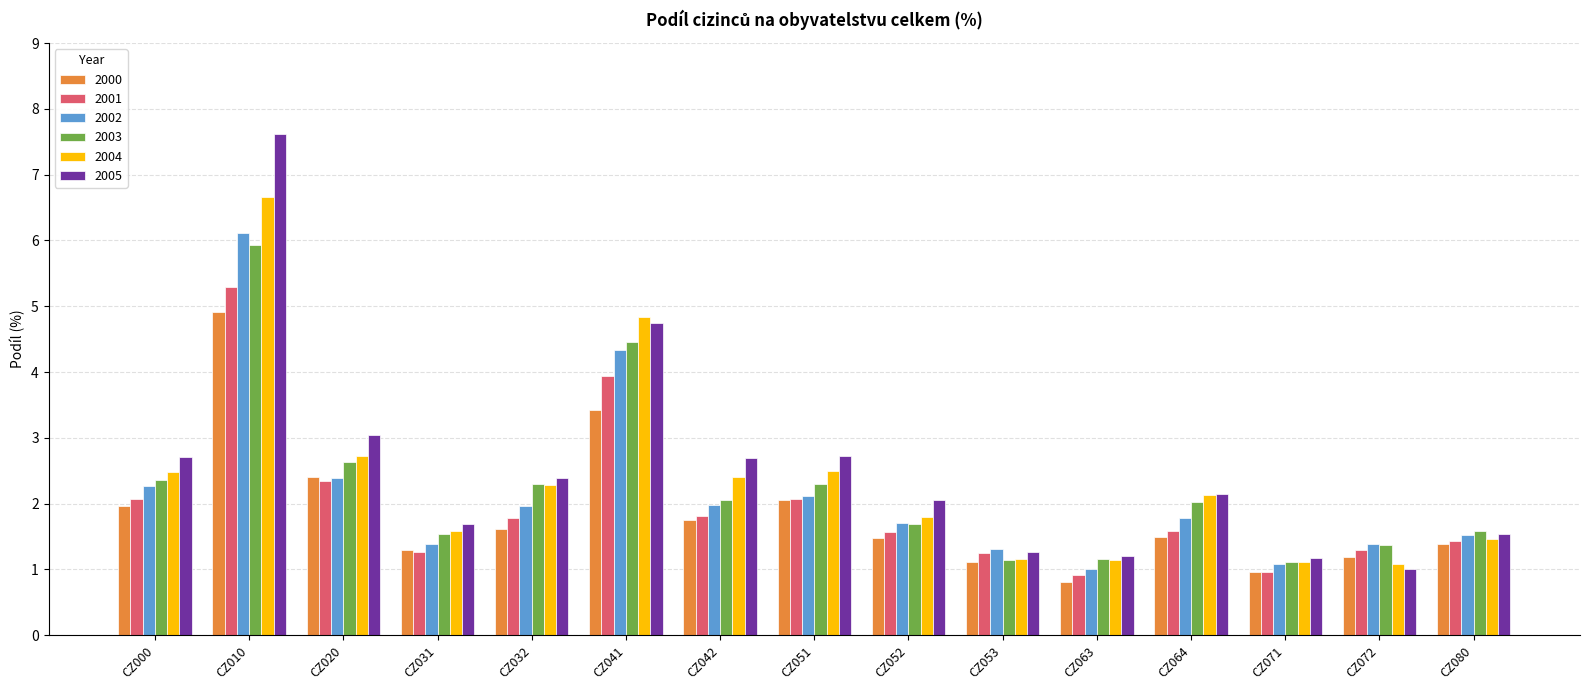

At how many categories does at least one series exceed 7?

1